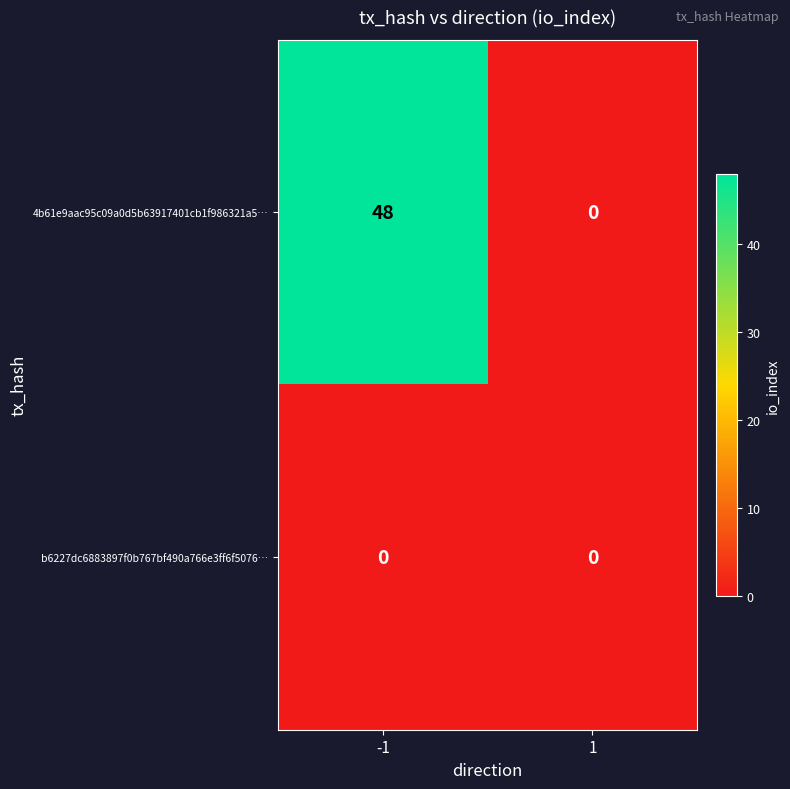

Is it true that b6227dc6883897f0b767bf490a766e3ff6f5076… equals 0 at -1?

True